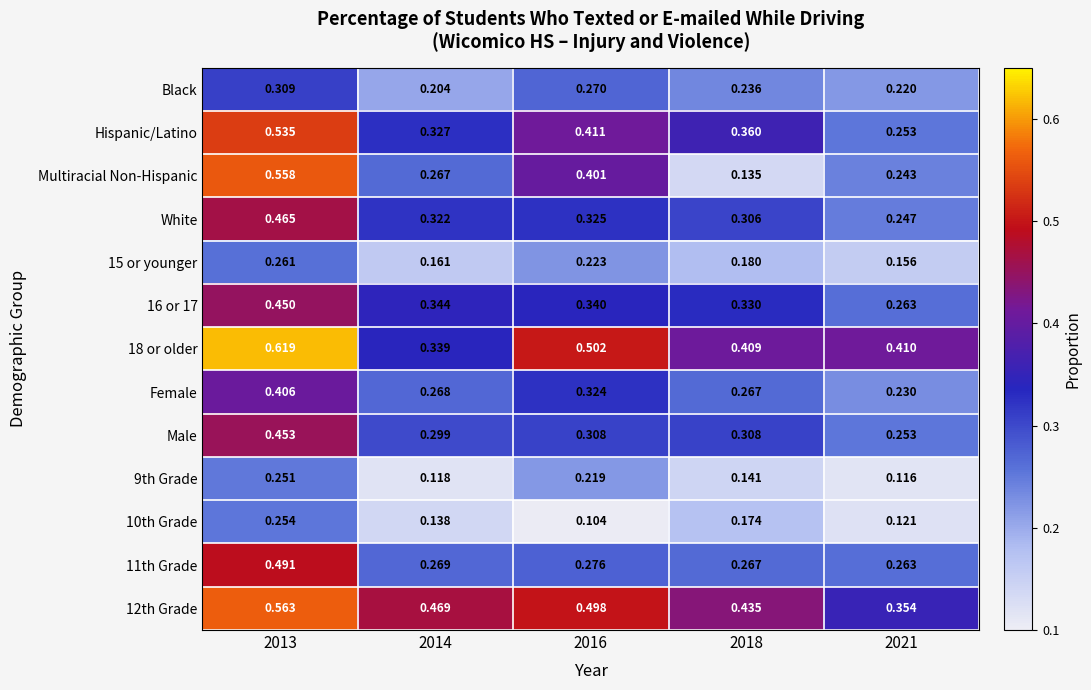

How many distinct data groups are displayed?

13